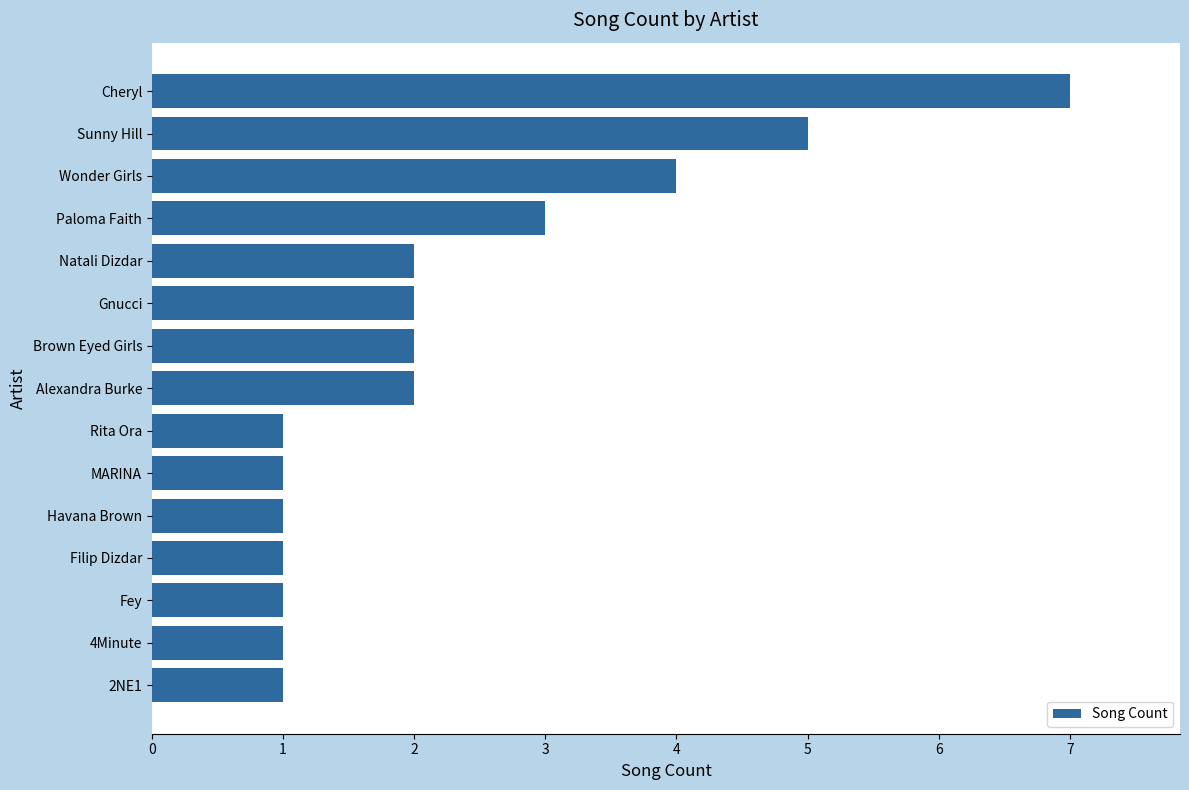

Reading top to bottom, extract all data points from this chart.

Cheryl=7	Sunny Hill=5	Wonder Girls=4	Paloma Faith=3	Natali Dizdar=2	Gnucci=2	Brown Eyed Girls=2	Alexandra Burke=2	Rita Ora=1	MARINA=1	Havana Brown=1	Filip Dizdar=1	Fey=1	4Minute=1	2NE1=1